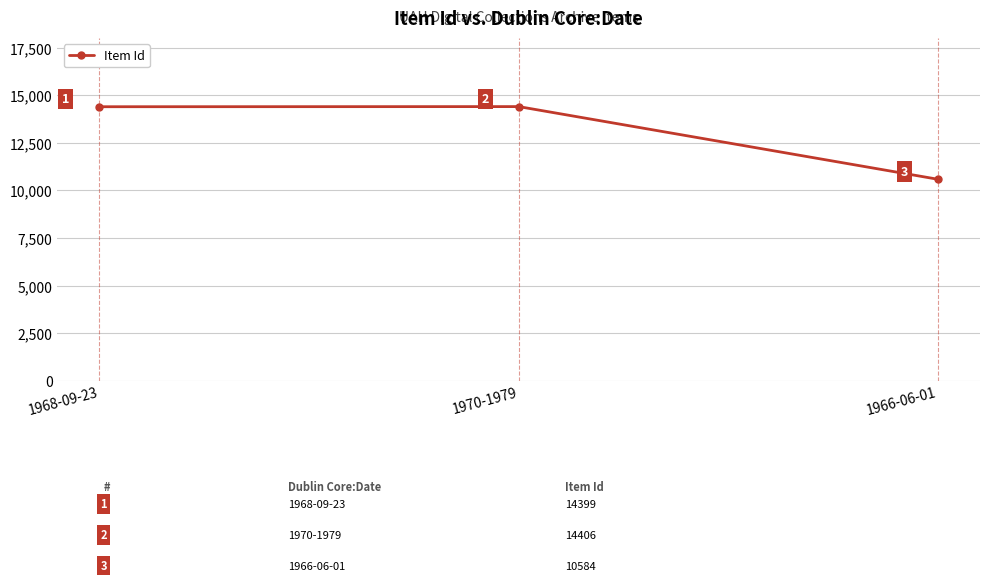

At which label is the value closest to 12495?

1968-09-23